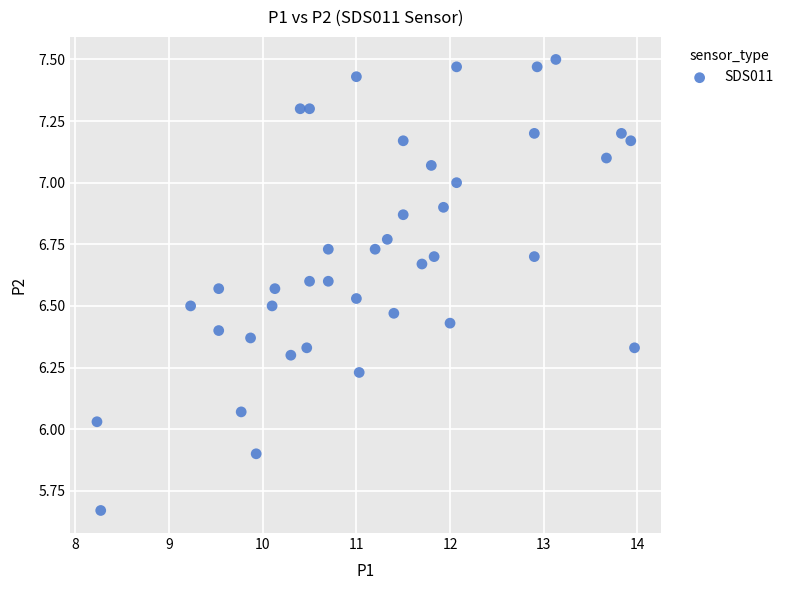

What is the range of Y values (max minus min)?

1.8